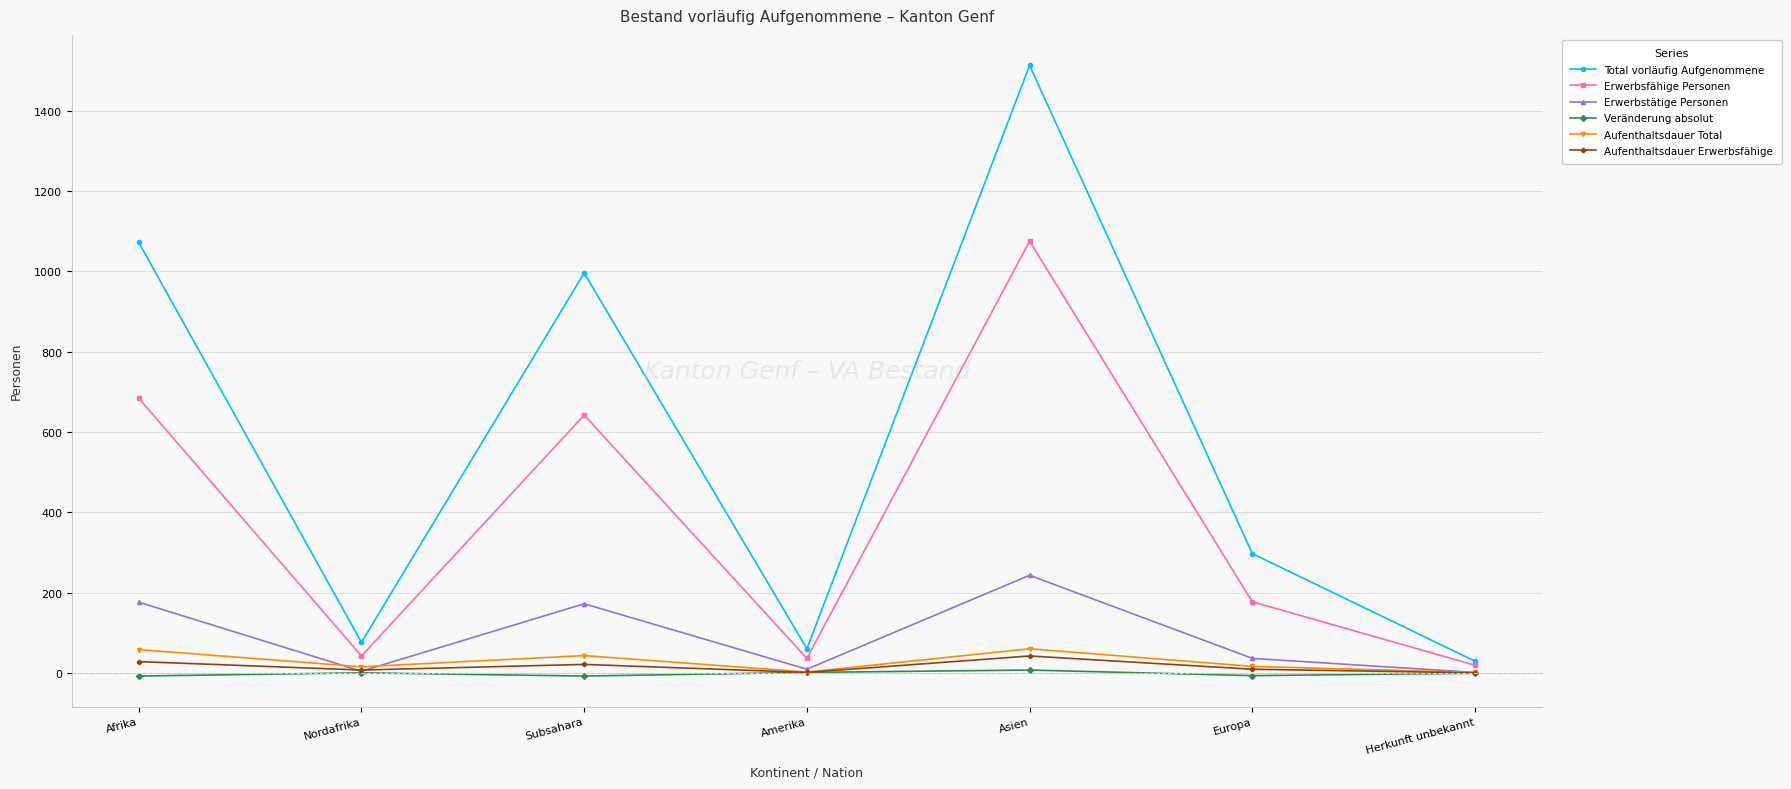

What position from the right is Europa?

2